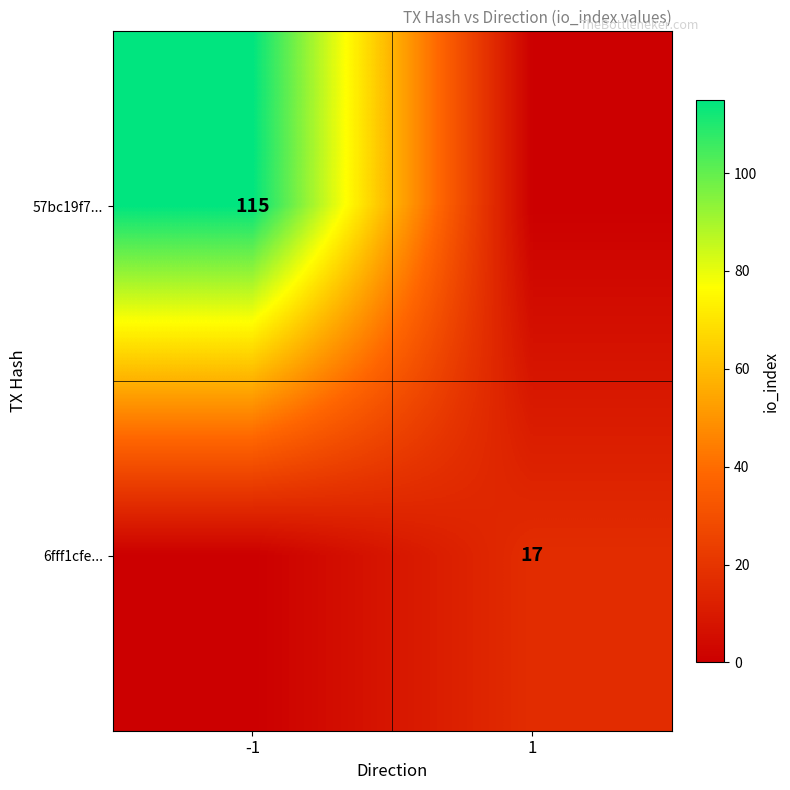

How many series are shown in this chart?

2